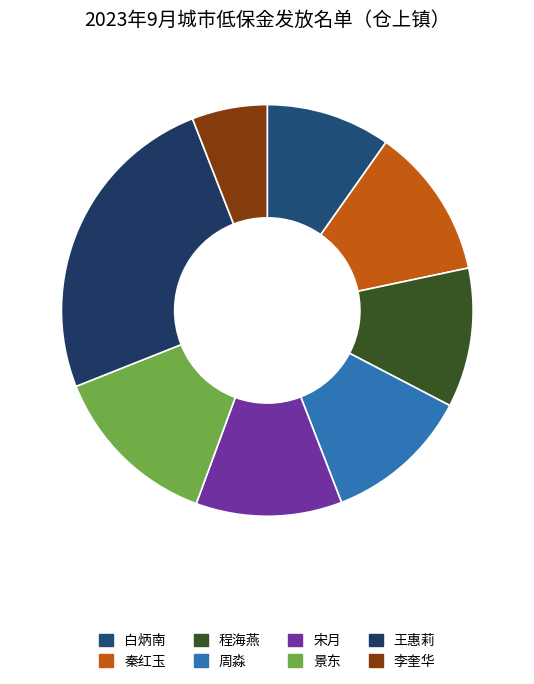

Which slice is the largest?

王惠莉